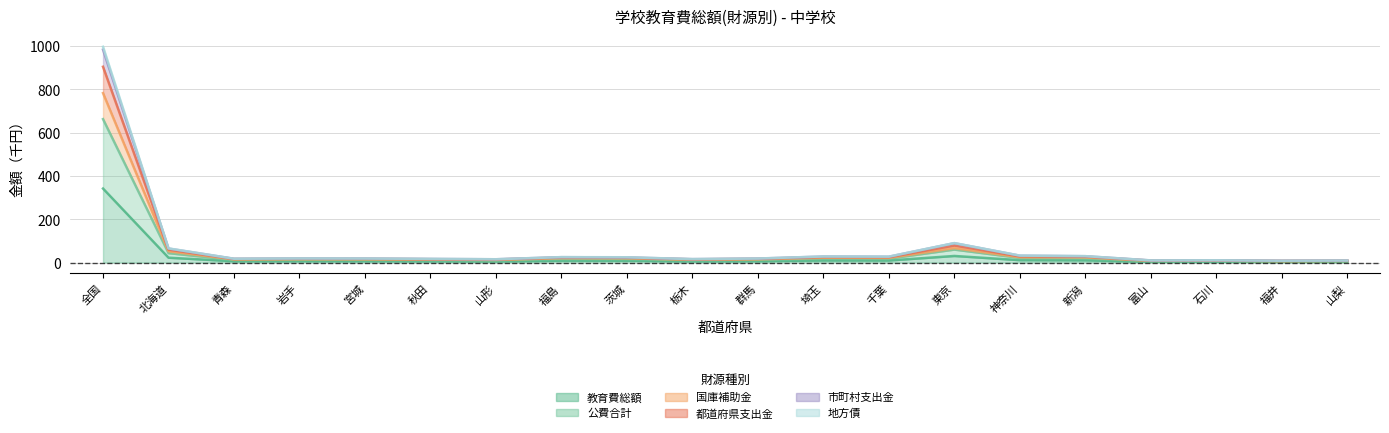

How many data points does each series have?

20